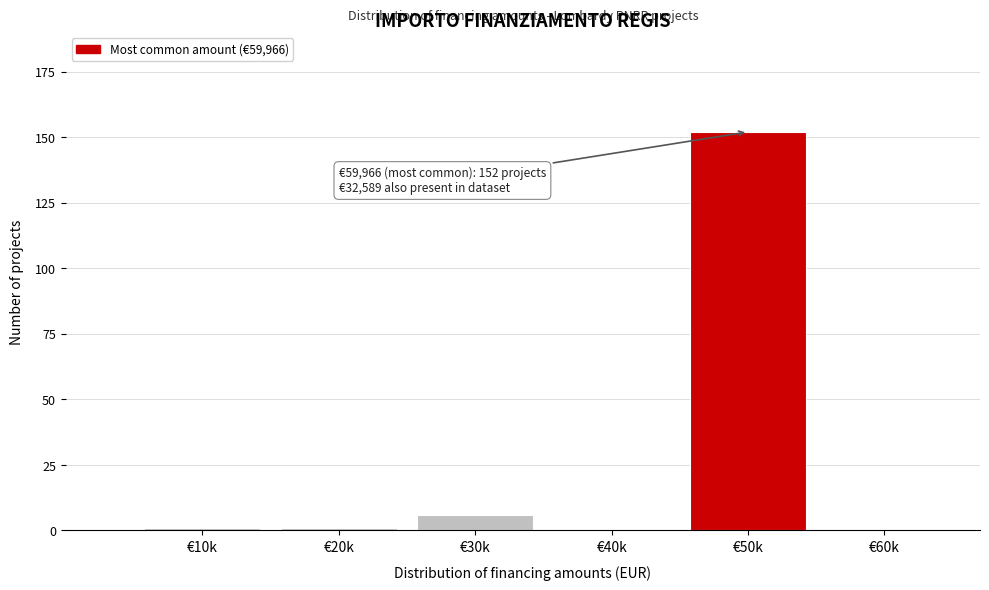

Reading left to right, list all the values displayed in this chart.

€10k=1	€20k=1	€30k=6	€40k=0	€50k=152	€60k=0